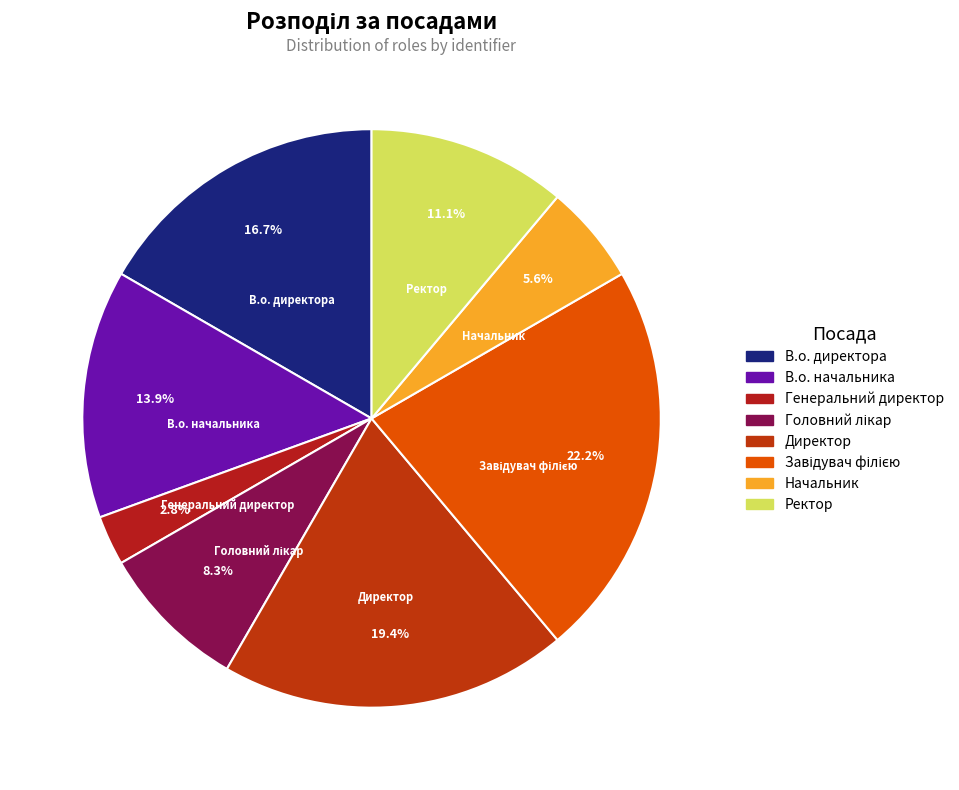

Which has a higher value, Ректор or Директор?

Директор